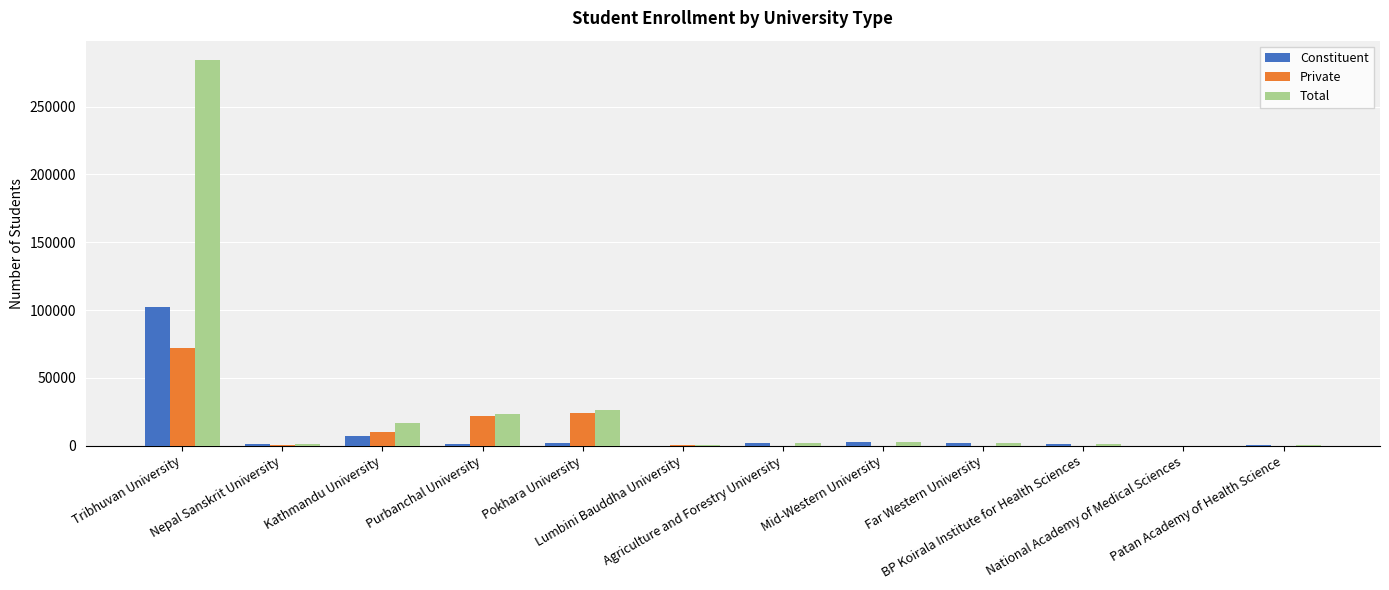

Which series has the largest total across all categories?

Total